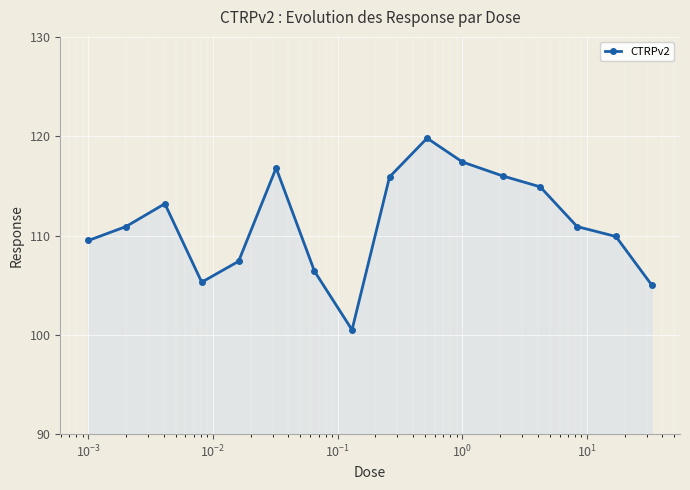

What is the minimum value shown in the chart?

100.5